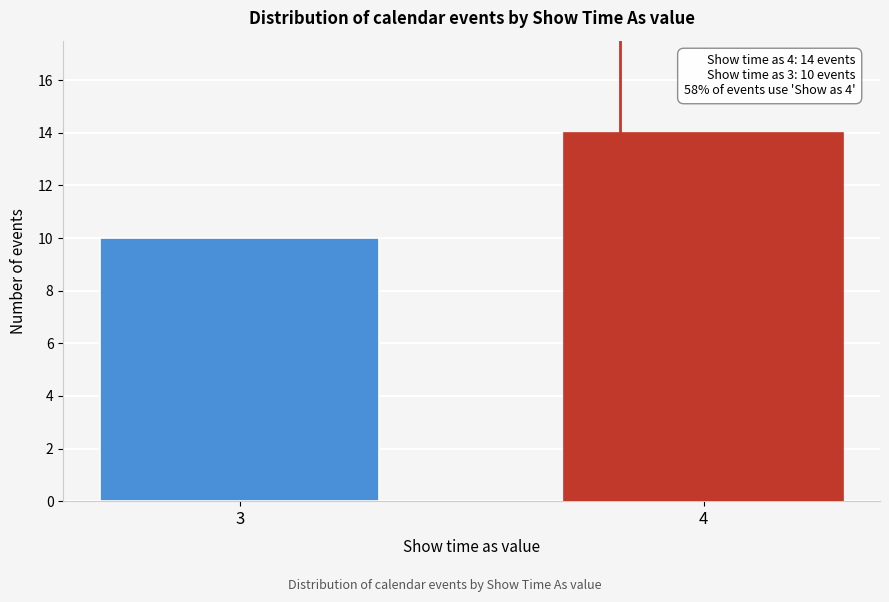

Reading right to left, transcribe all the data shown in this chart.

14	10